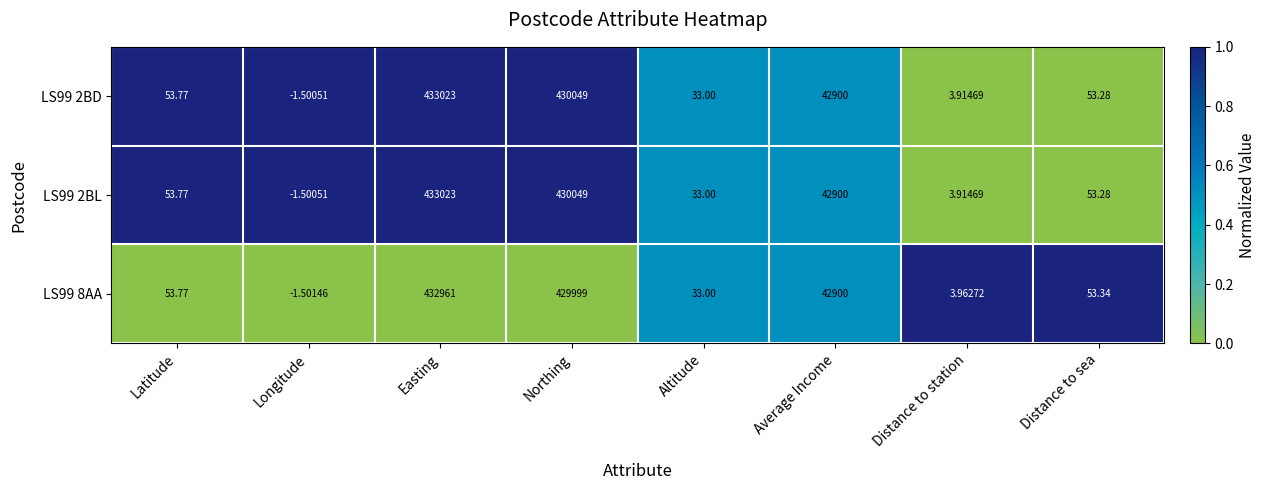

At which category is the sum across all series the highest?

Easting